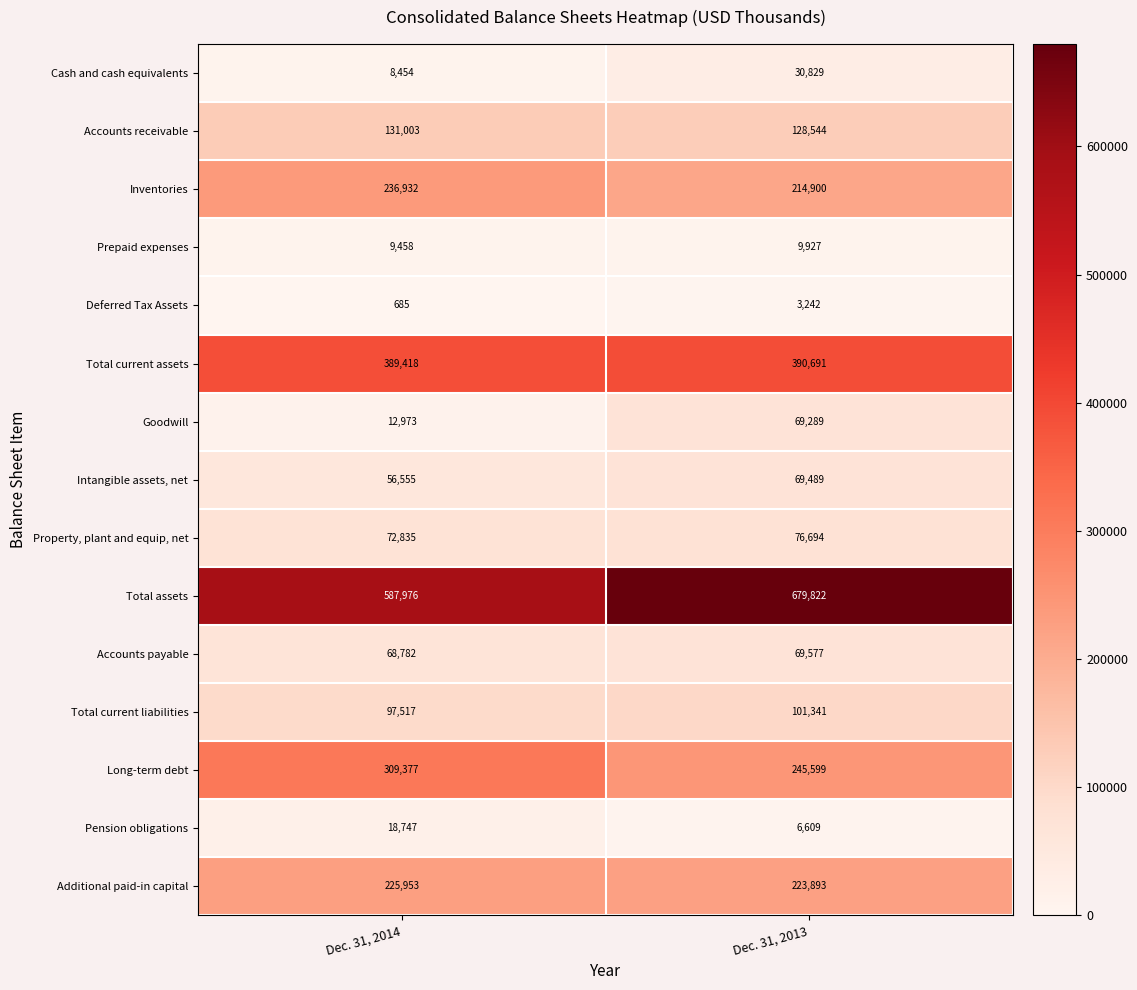

Reading right to left, extract all data points from this chart.

Cash and cash equivalents: 30829	8454
Accounts receivable: 128544	131003
Inventories: 214900	236932
Prepaid expenses: 9927	9458
Deferred Tax Assets: 3242	685
Total current assets: 390691	389418
Goodwill: 69289	12973
Intangible assets, net: 69489	56555
Property, plant and equip, net: 76694	72835
Total assets: 679822	587976
Accounts payable: 69577	68782
Total current liabilities: 101341	97517
Long-term debt: 245599	309377
Pension obligations: 6609	18747
Additional paid-in capital: 223893	225953